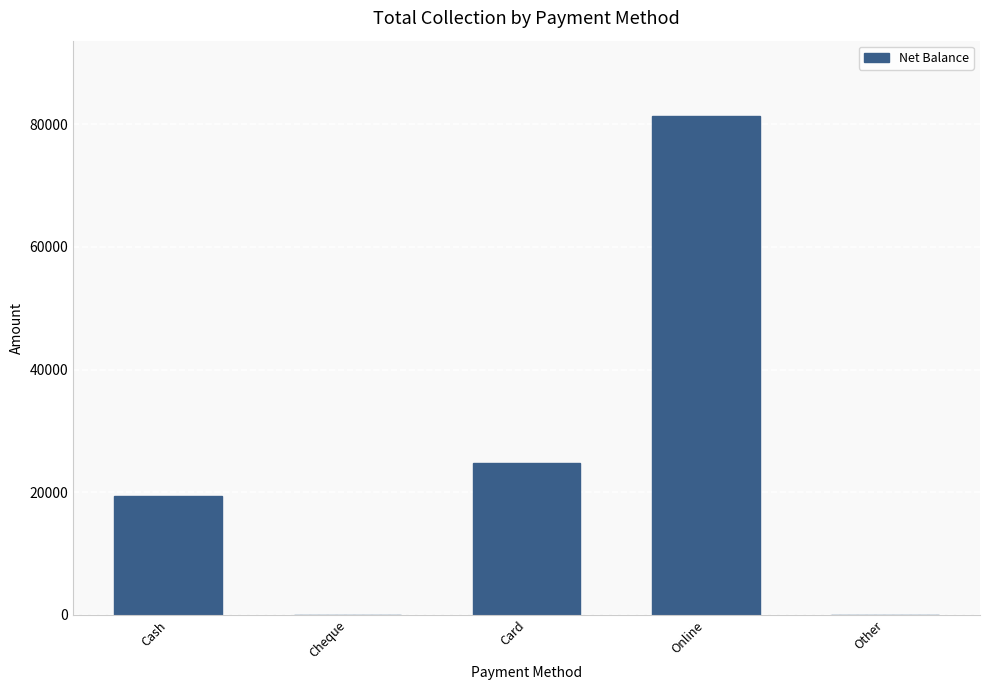

The chart shows a value of 19470 at Cash. True or false?

True